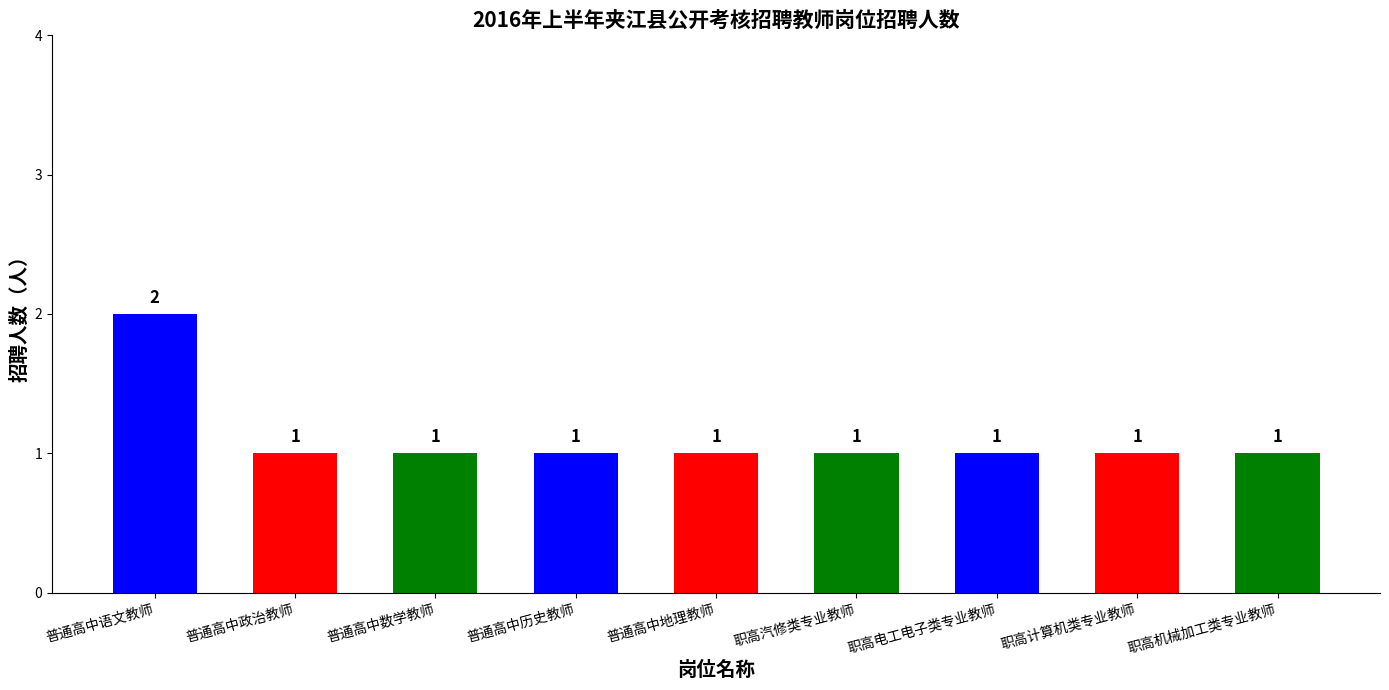

Is it true that the value at 职高电工电子类专业教师 is 1?

True